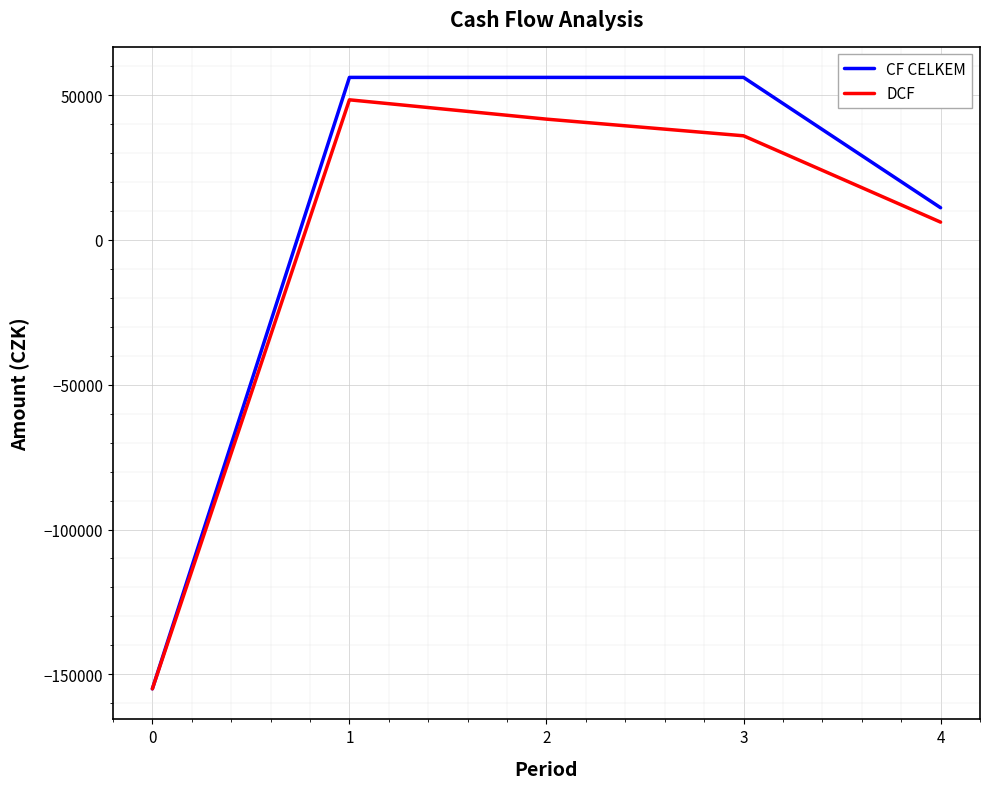

Reading left to right, what are all the values shown in this chart?

CF CELKEM: 0=-155000.0	1=56100.0	2=56100.0	3=56100.0	4=11100.0
DCF: 0=-155000.0	1=48362.1	2=41691.4	3=35940.9	4=6130.4